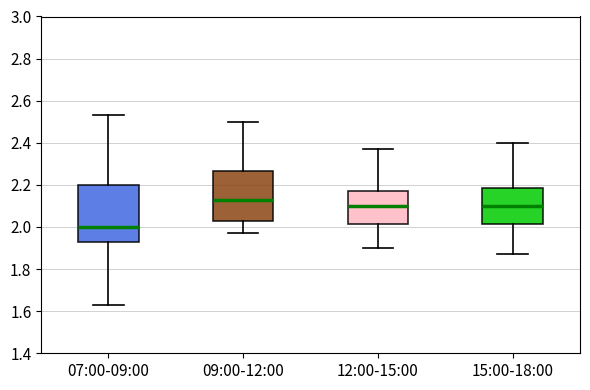

Which box has the lowest median line?

07:00-09:00